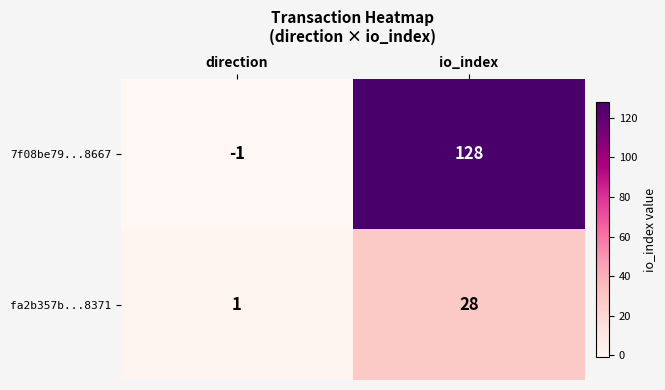

How many categories are shown in the chart?

2